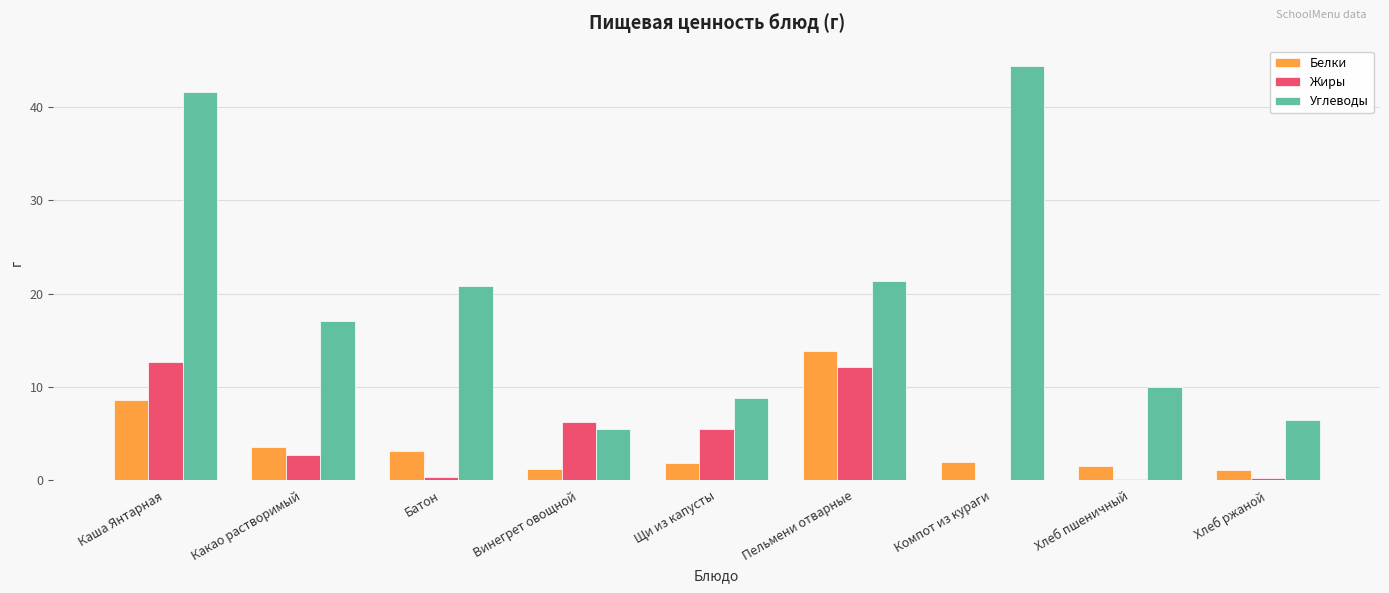

True or false: Углеводы has a value of 20.8 at Батон.

True